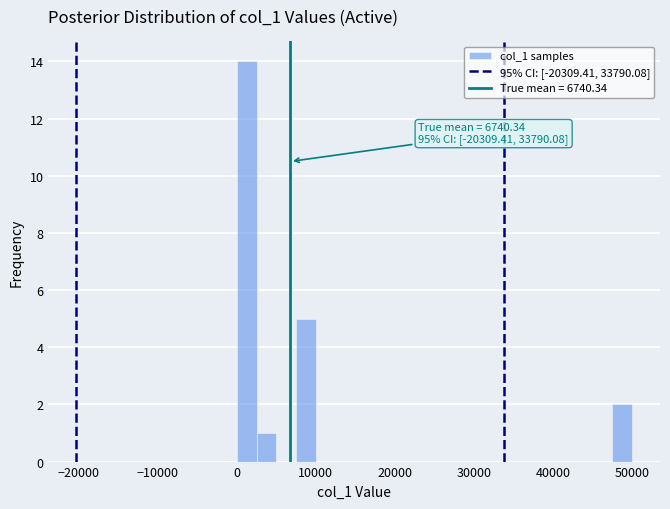

Around what value on the x-axis is the tallest bar? Give the approximate position of its centre, as read against the axis.

1000